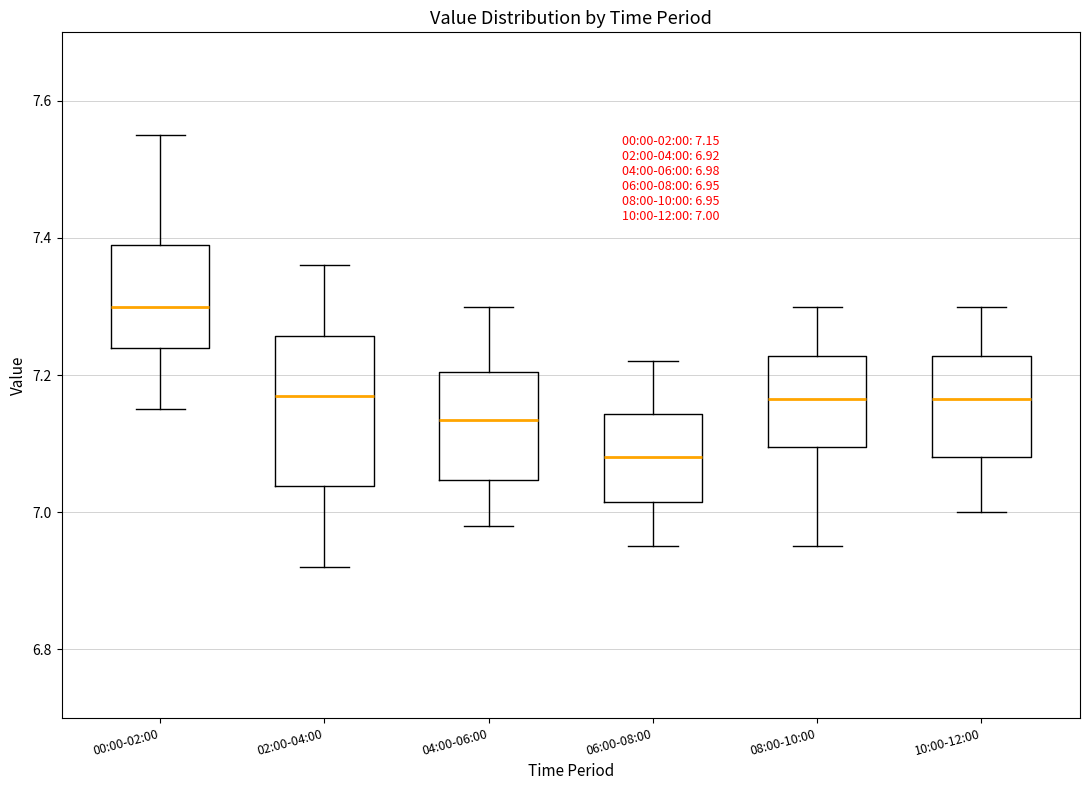

Which box has the lowest median line?

06:00-08:00